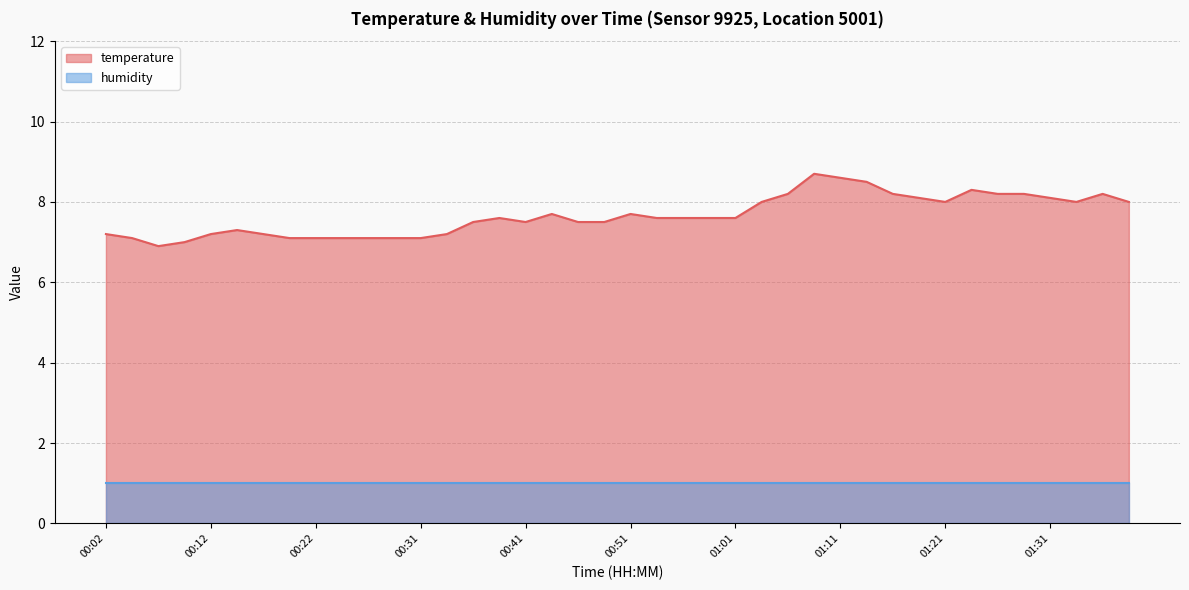

Count the number of categories in the chart.

40